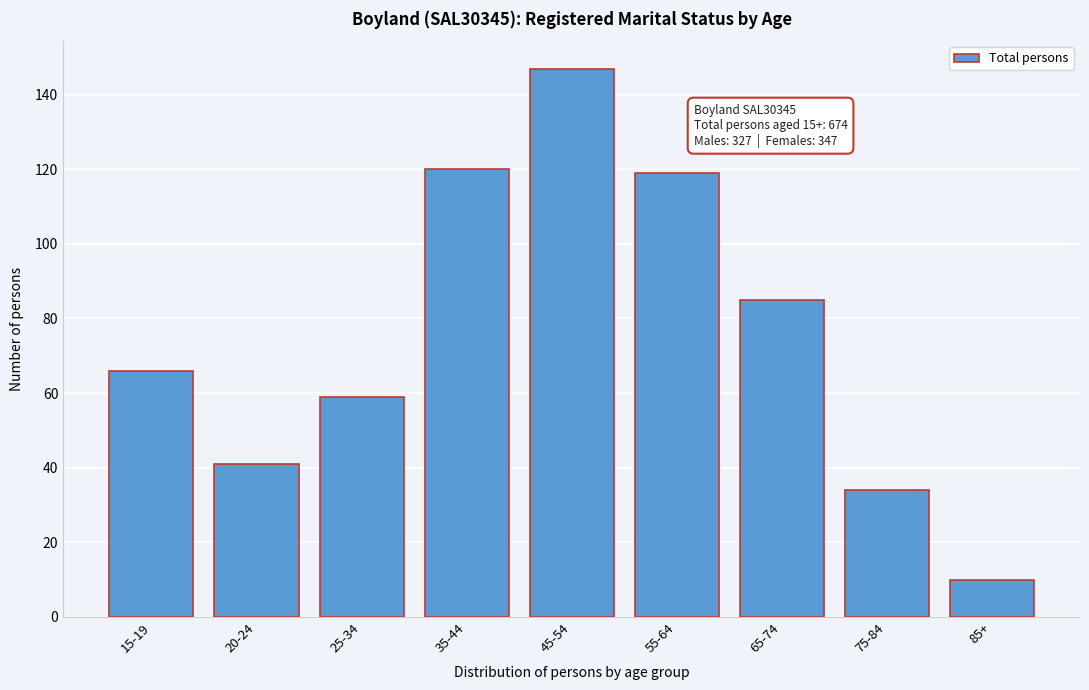

Reading left to right, transcribe all the data shown in this chart.

15-19=66	20-24=41	25-34=59	35-44=120	45-54=147	55-64=119	65-74=85	75-84=34	85+=10